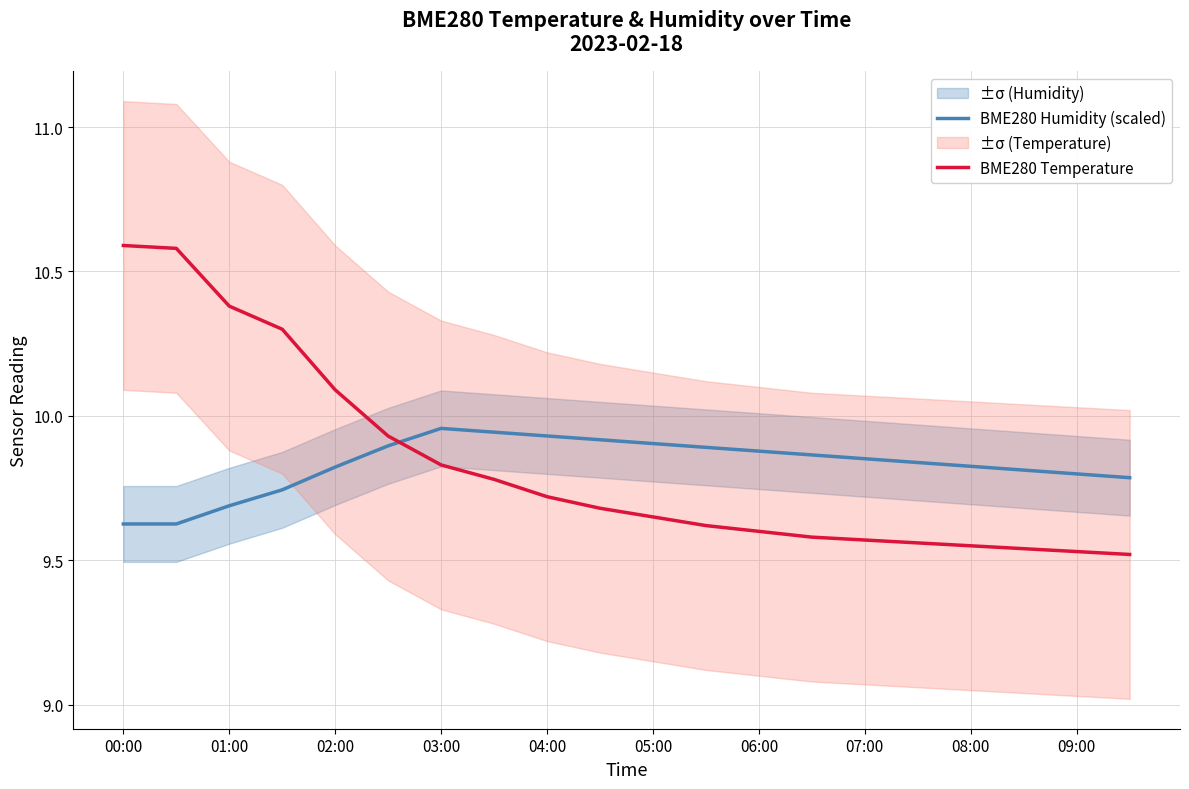

What is the approximate value of BME280 Temperature at 15?

9.6